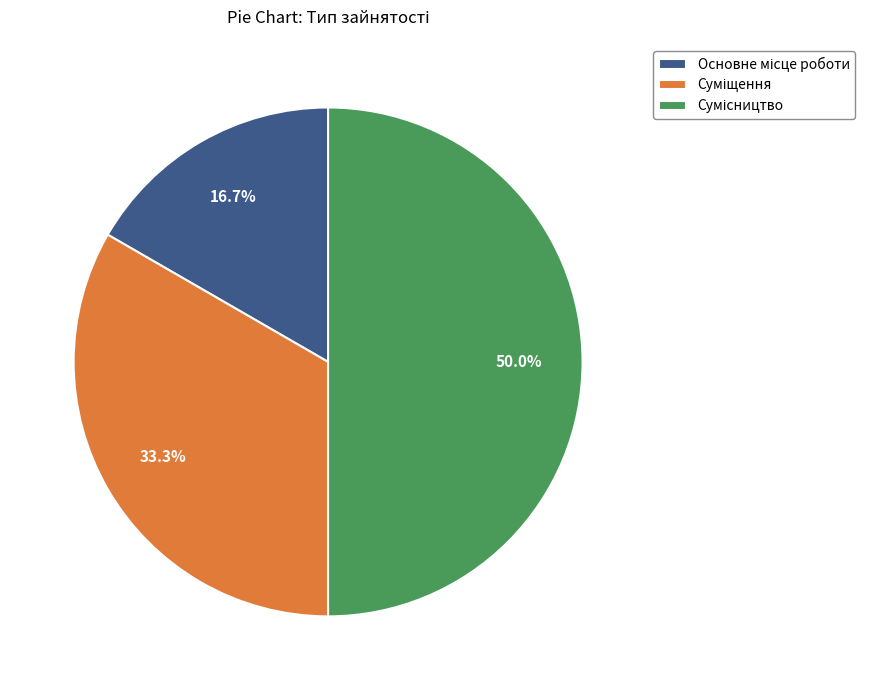

Count the number of slices in the pie.

3